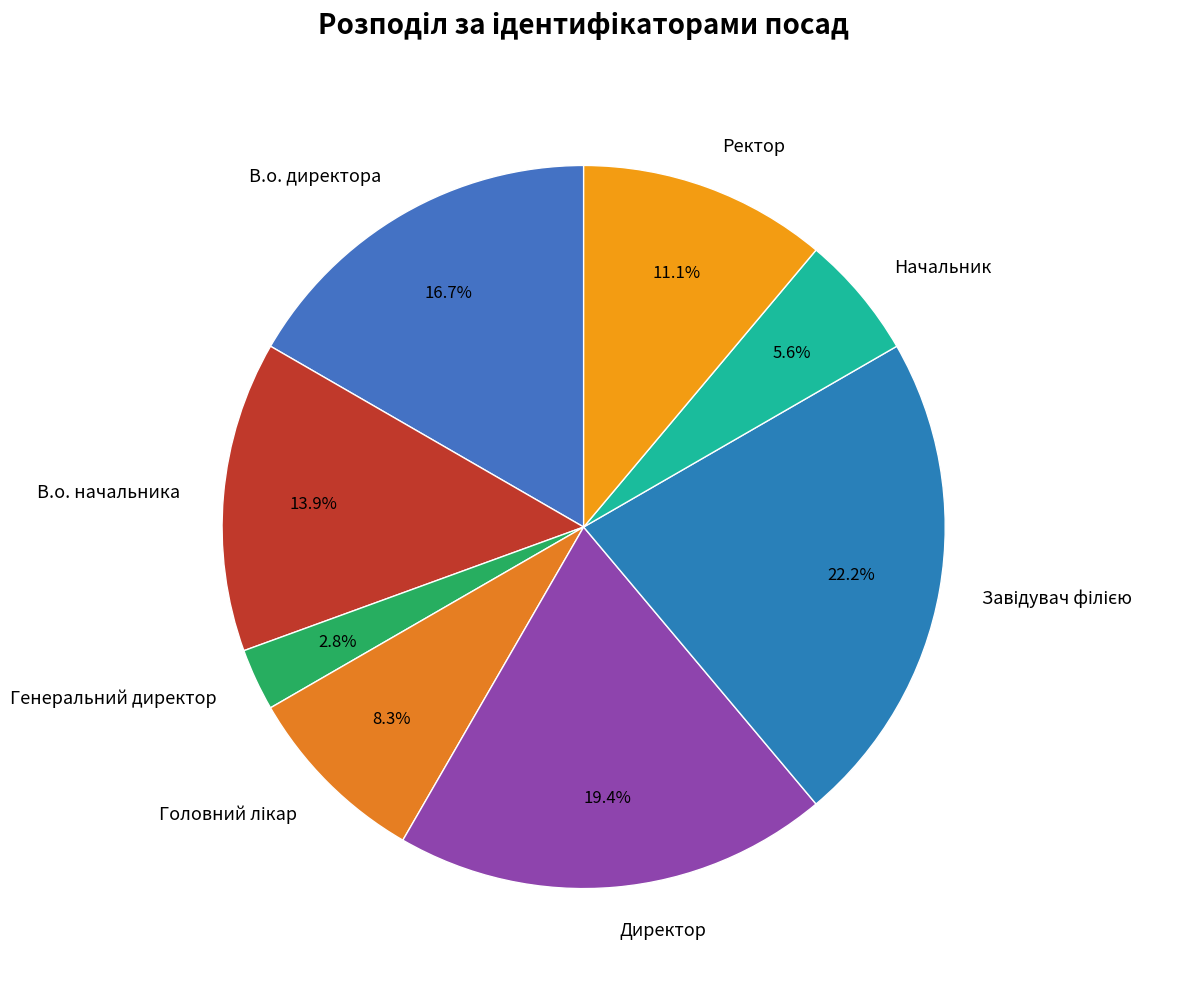

What is the ratio of the value at В.о. директора to the value at Начальник?

3.0